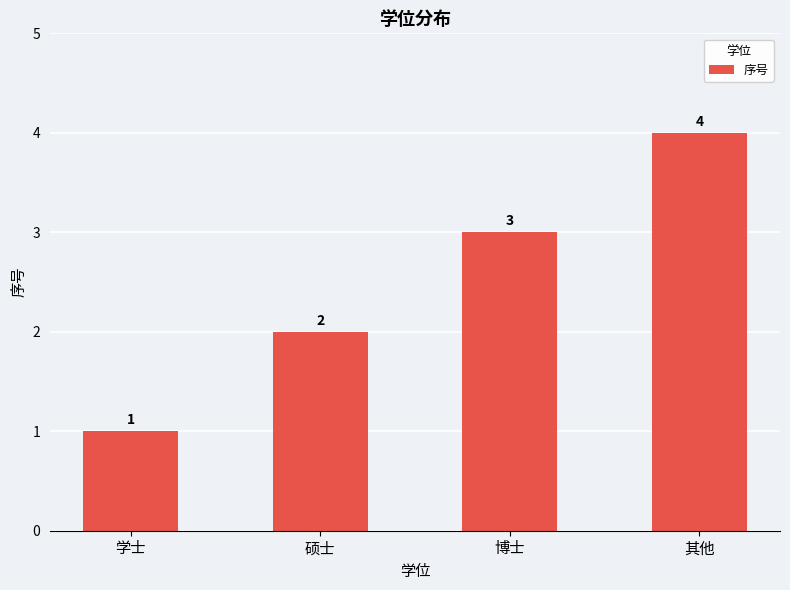

Reading right to left, extract all data points from this chart.

4	3	2	1